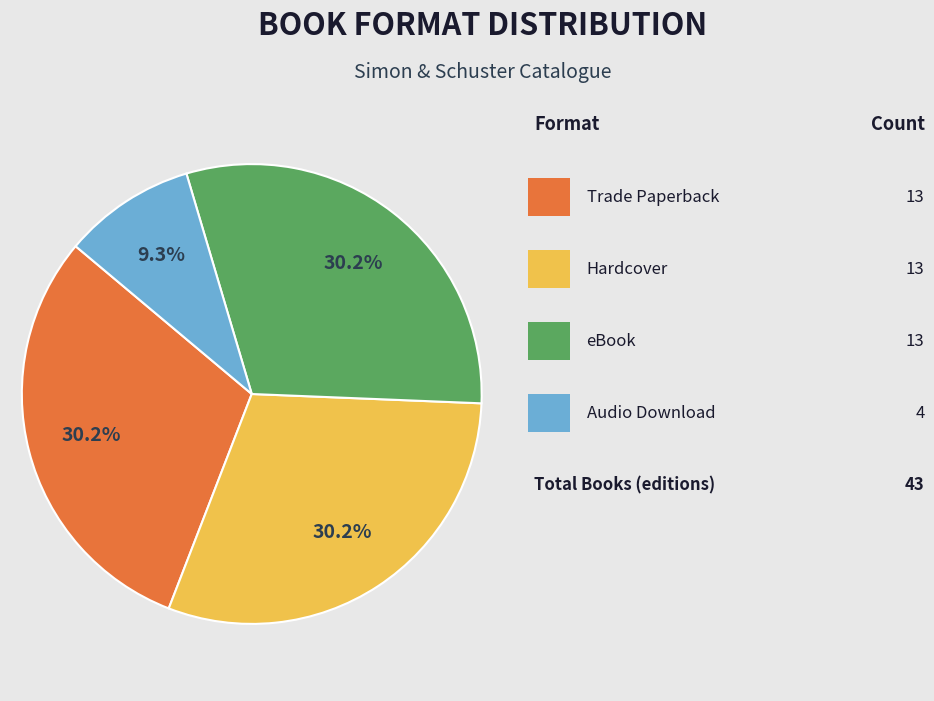

Is there any slice that represents more than half of the pie?

No